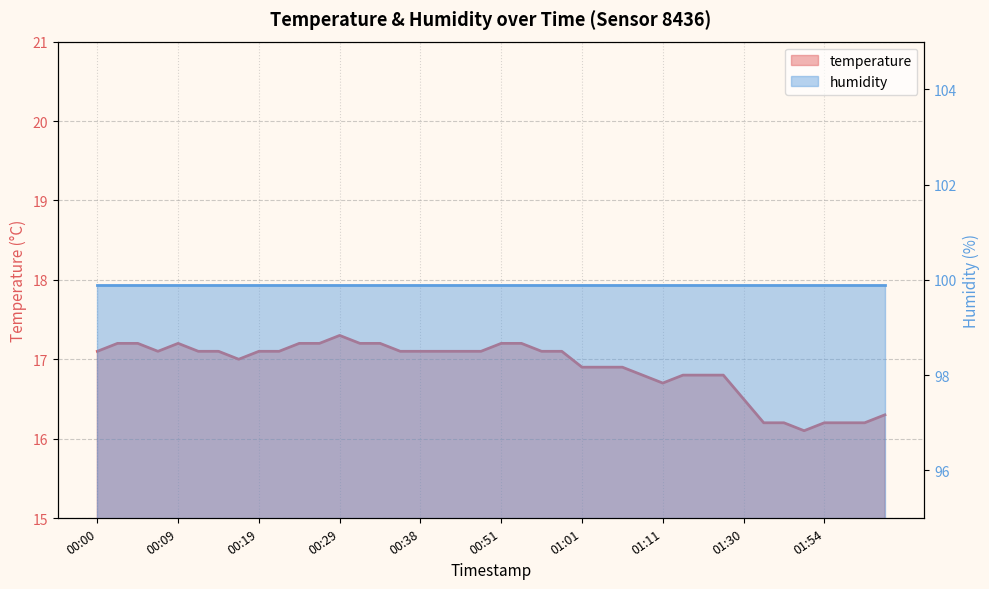

Which has a higher value, 01:51 or 00:14?

00:14